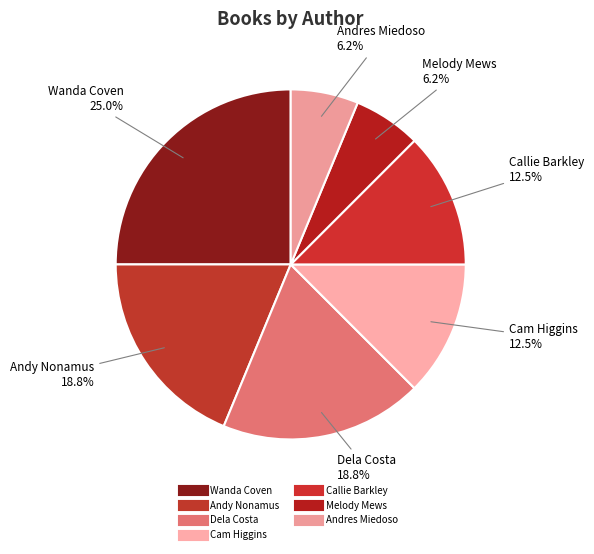

Which category has the smallest portion of the pie?

Melody Mews